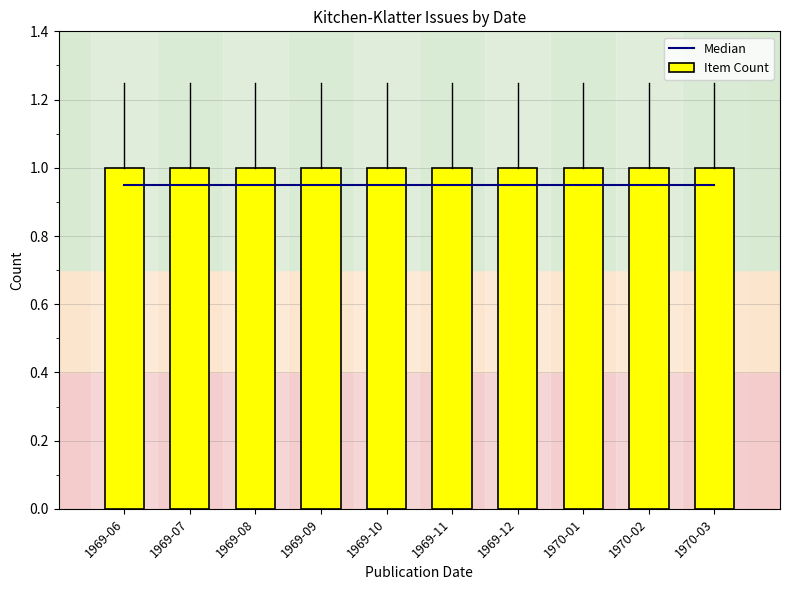

What is the smallest value displayed?

0.9